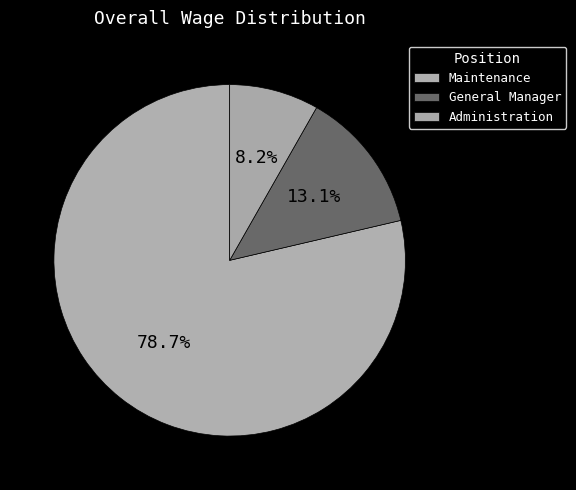

How many segments does this pie chart have?

3